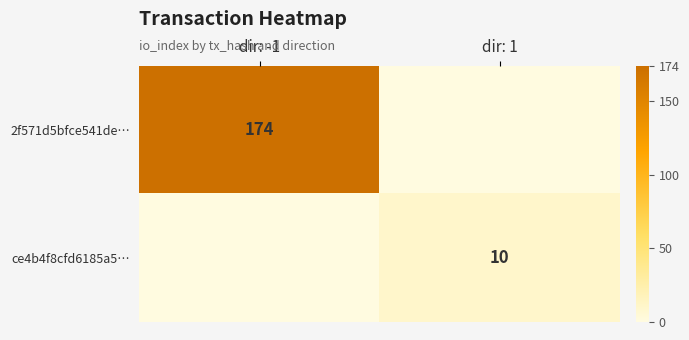

Which label corresponds to the smallest value in the chart?

dir: 1